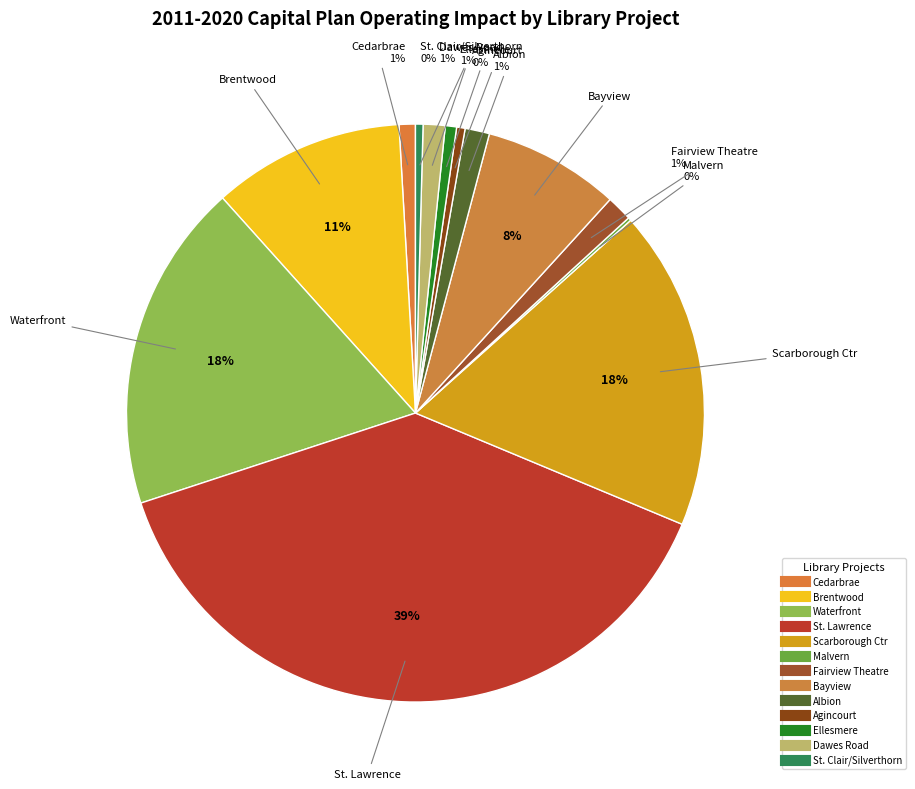

Which slice is the largest?

St. Lawrence Neighbourhood Library